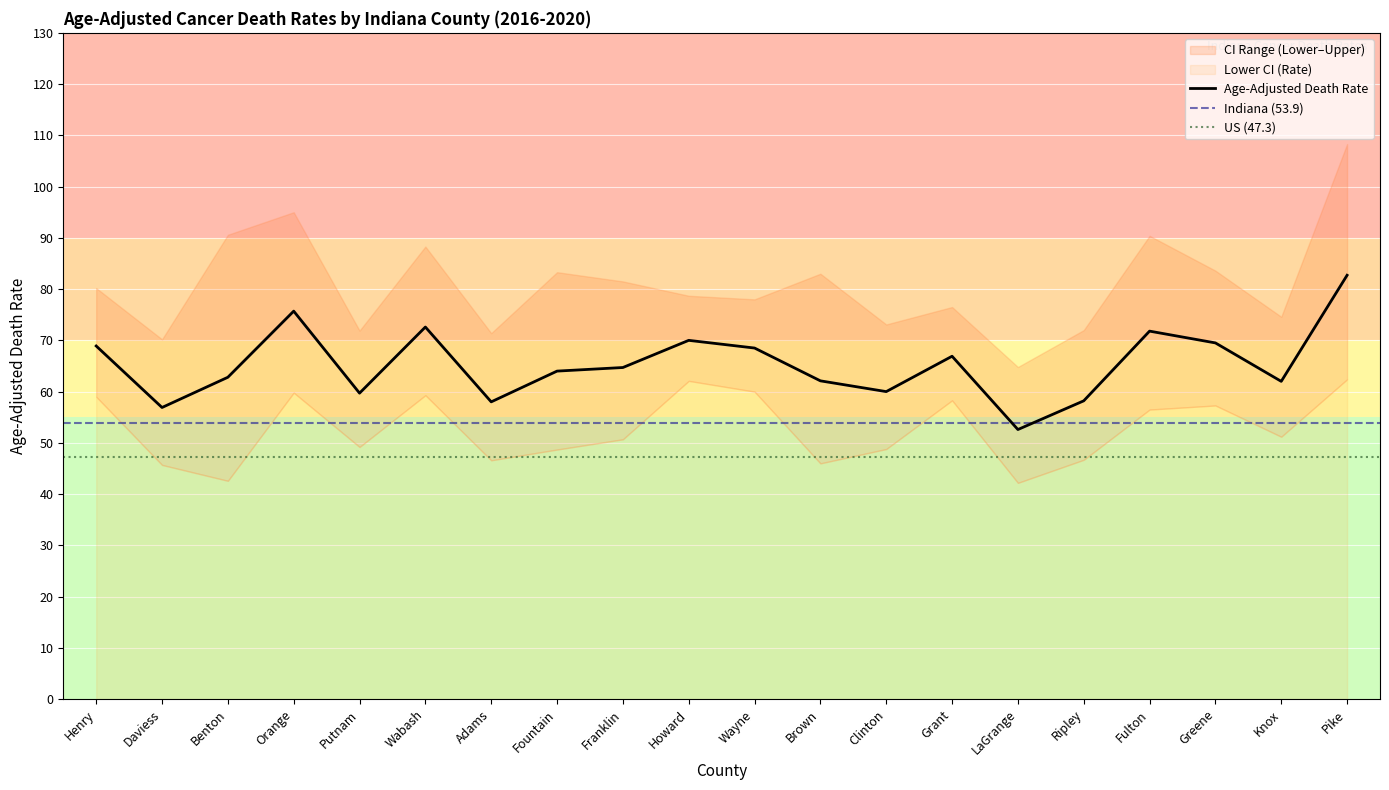

What is the minimum value shown in the chart?

42.2